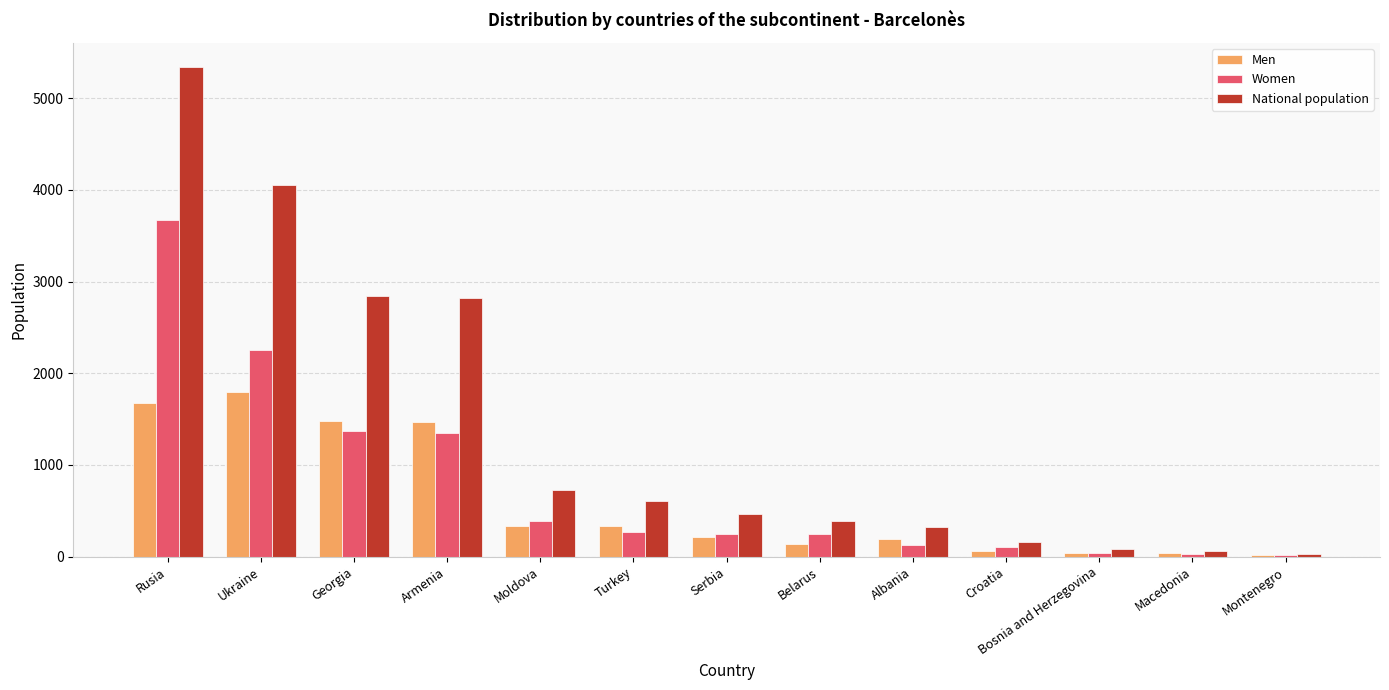

What is the maximum value for Men?

1798